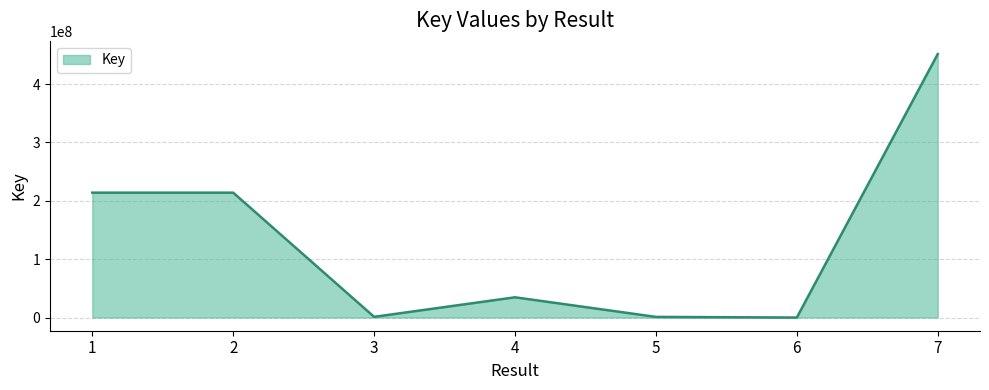

What is the difference between the maximum and minimum values?

451416726